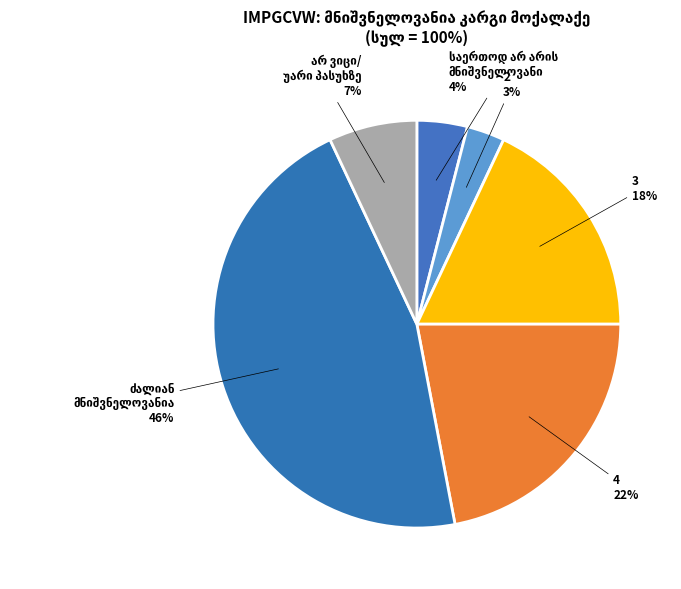

To the nearest percent, what percentage of the pie is 4?

22%